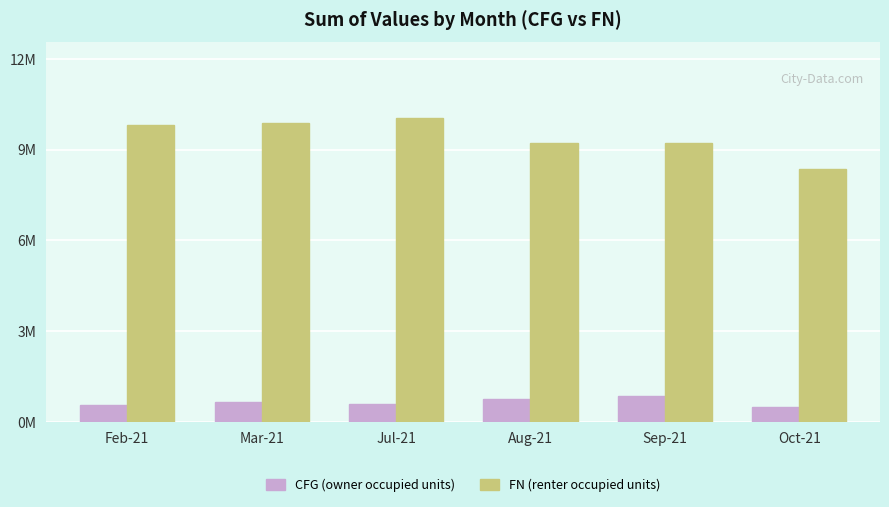

Which series has the largest total across all categories?

FN (renter occupied units)